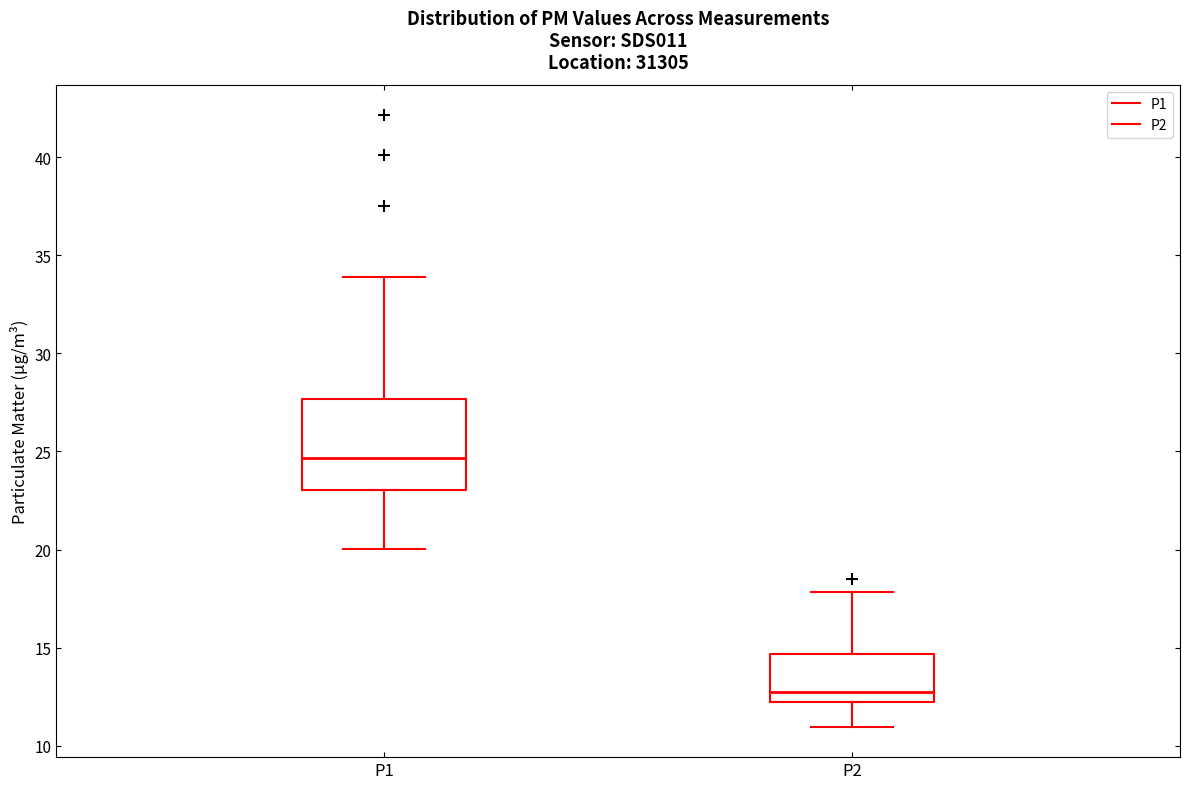

Reading left to right, transcribe this box plot: for each box, give where its median line is, the range the box spans, and where its two whiskers end, as read against the y-axis. The values are not printed on the chart, so give them approximately, as read against the axis.

P1: median 24.5, box 23.0 to 27.5, whiskers 20.0 to 34.0
P2: median 13.0, box 12.0 to 14.5, whiskers 11.0 to 18.0